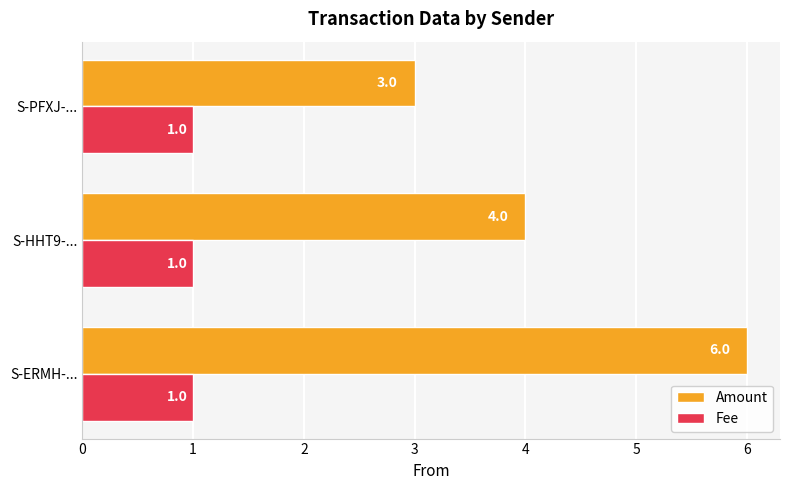

What is the average value of the Amount series?

4